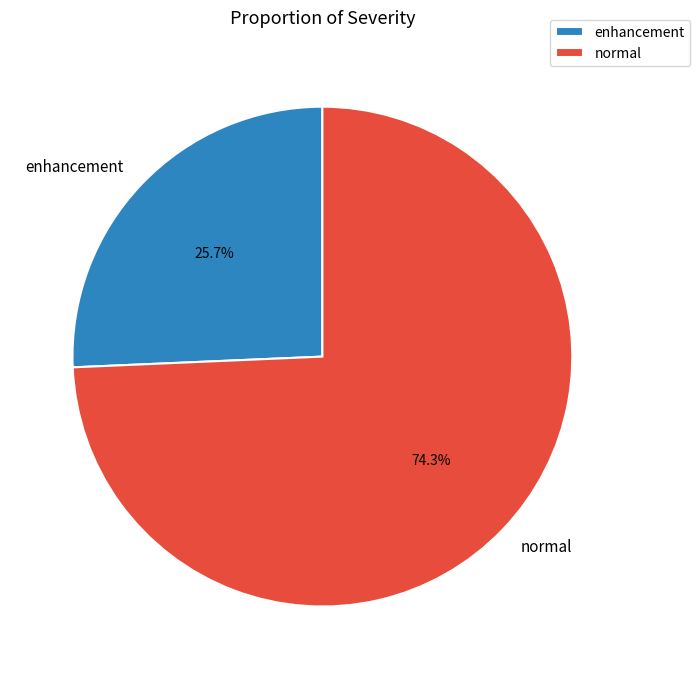

What portion of the pie excludes normal?

25.7%